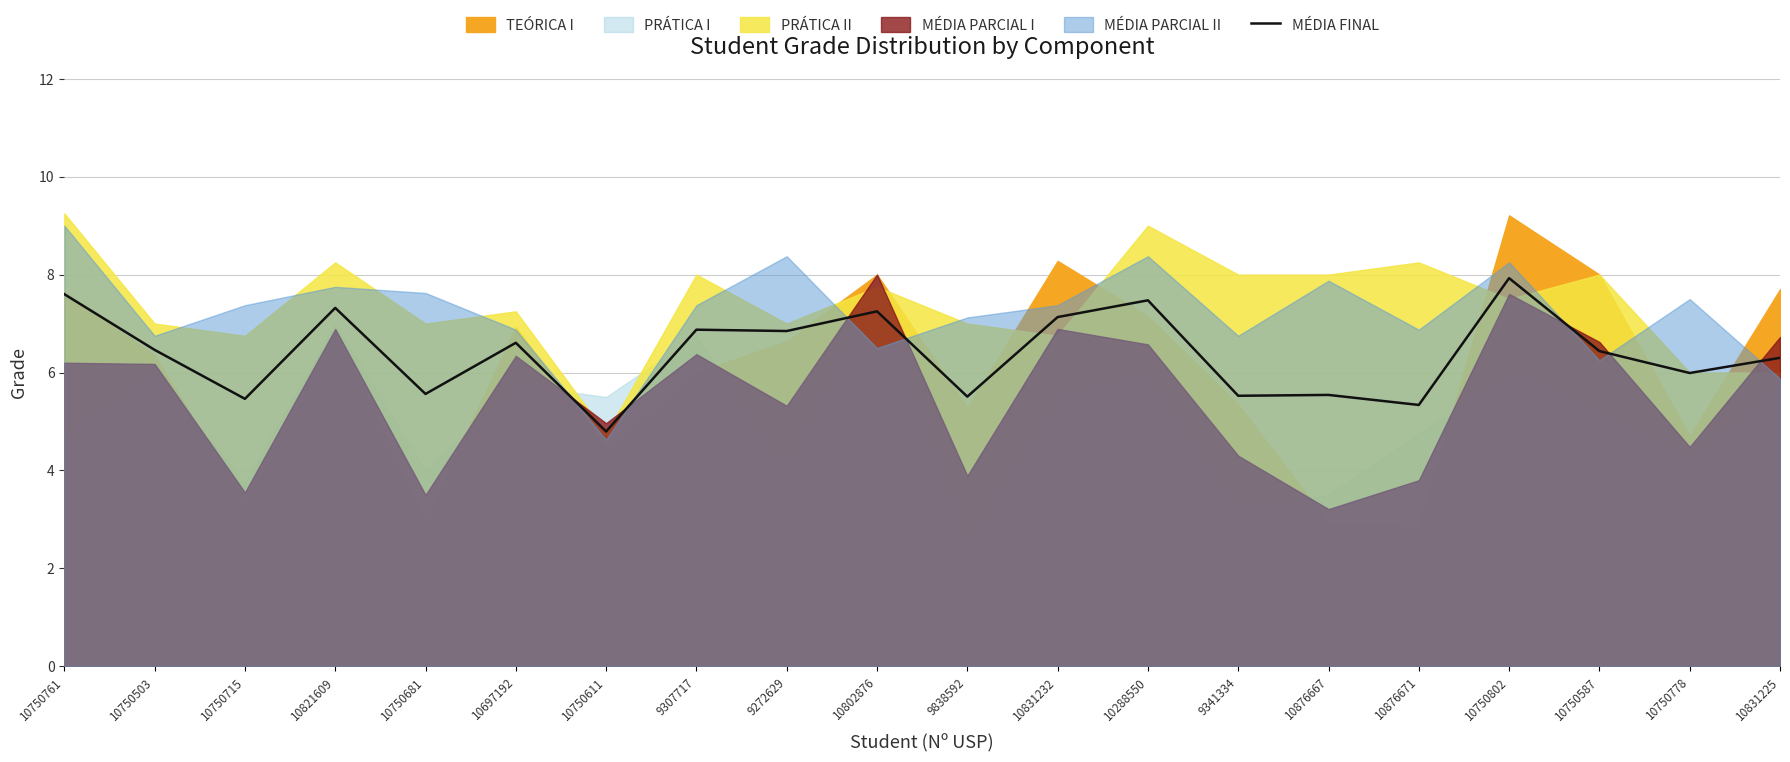

Reading left to right, extract all data points from this chart.

7.6	6.5	5.5	7.3	5.6	6.6	4.8	6.9	6.8	7.2	5.5	7.1	7.5	5.5	5.5	5.3	7.9	6.4	6.0	6.3